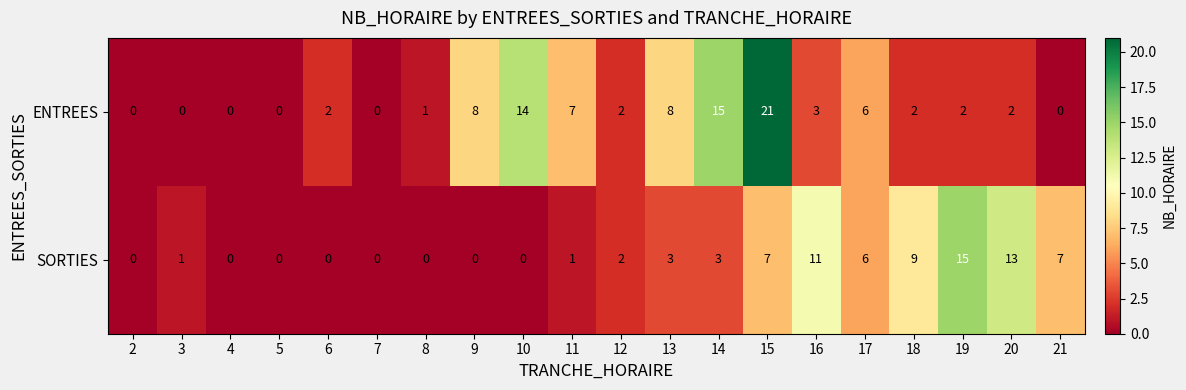

At which label does ENTREES reach its peak?

15